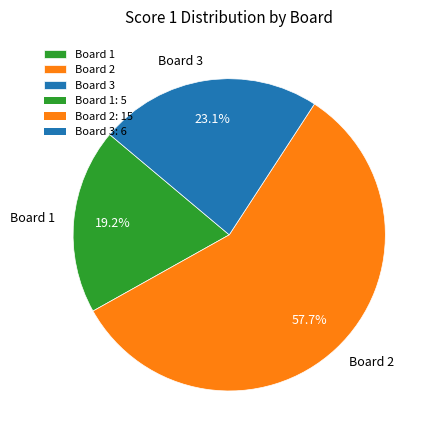

Rank the categories by value from highest to lowest.

Board 2, Board 3, Board 1